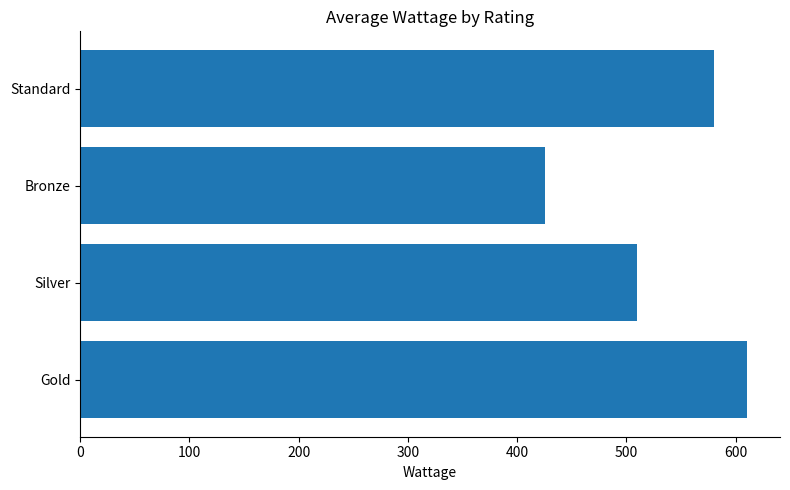

Reading bottom to top, what are all the values shown in this chart?

Gold=610	Silver=510	Bronze=425	Standard=580